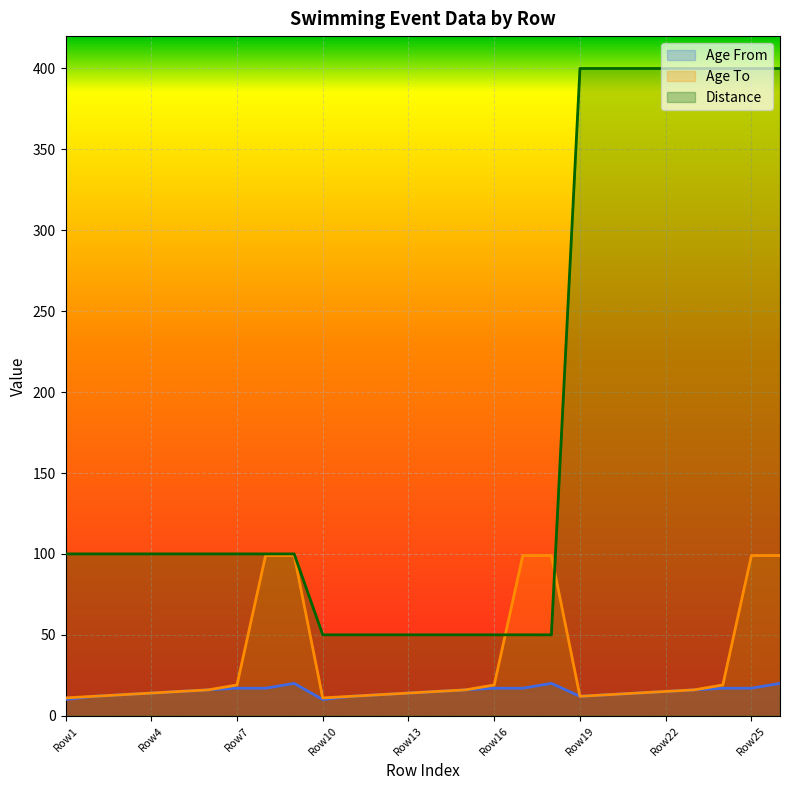

The Distance series shows 118 at Row22. True or false?

False